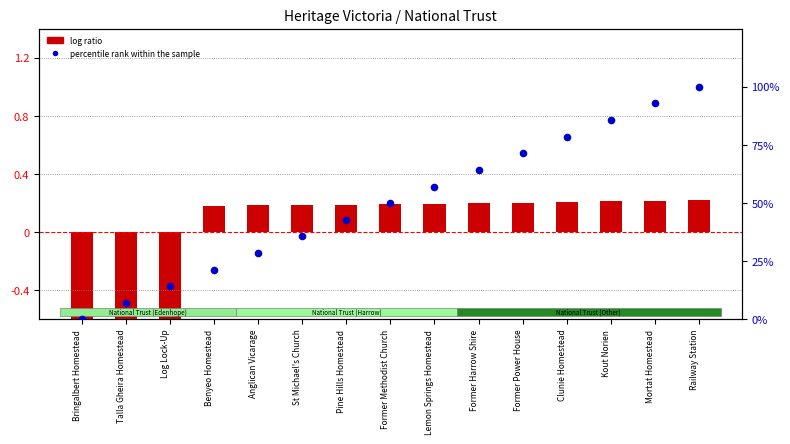

Which series contains the lowest Y value?

log ratio